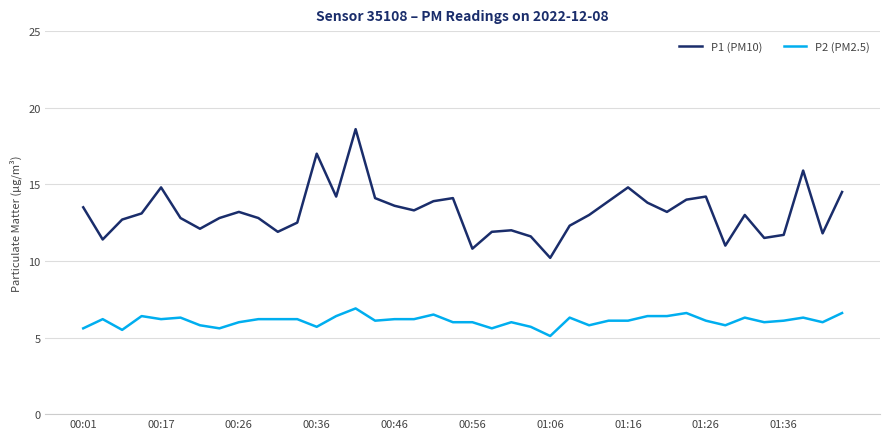

What is the minimum value shown in the chart?

5.1